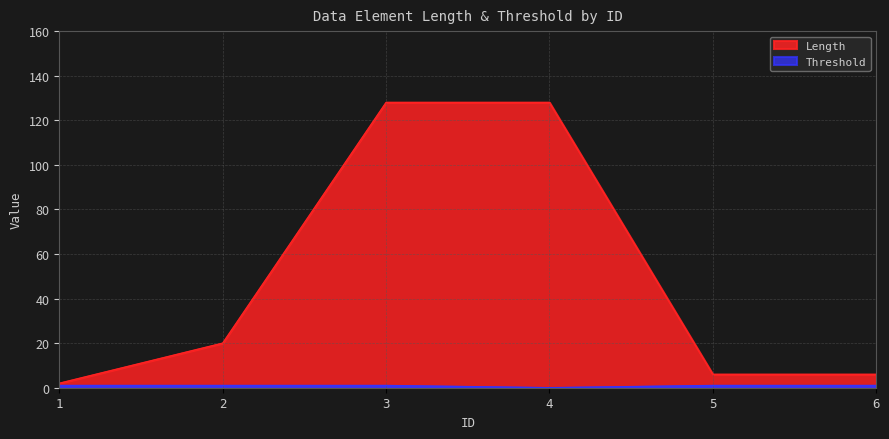

Does the chart display data point markers on the line(s)?

No